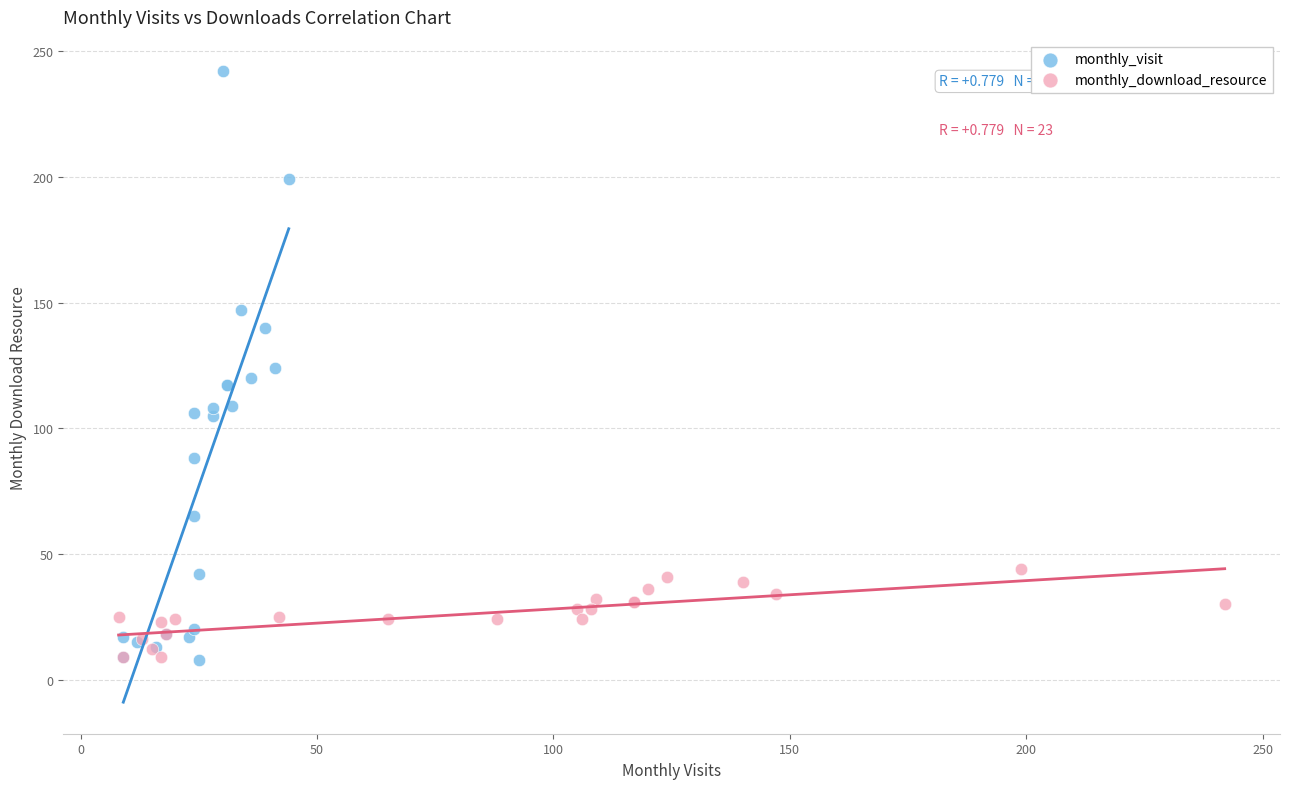

Which series has the largest Y range (max minus min)?

monthly_visit